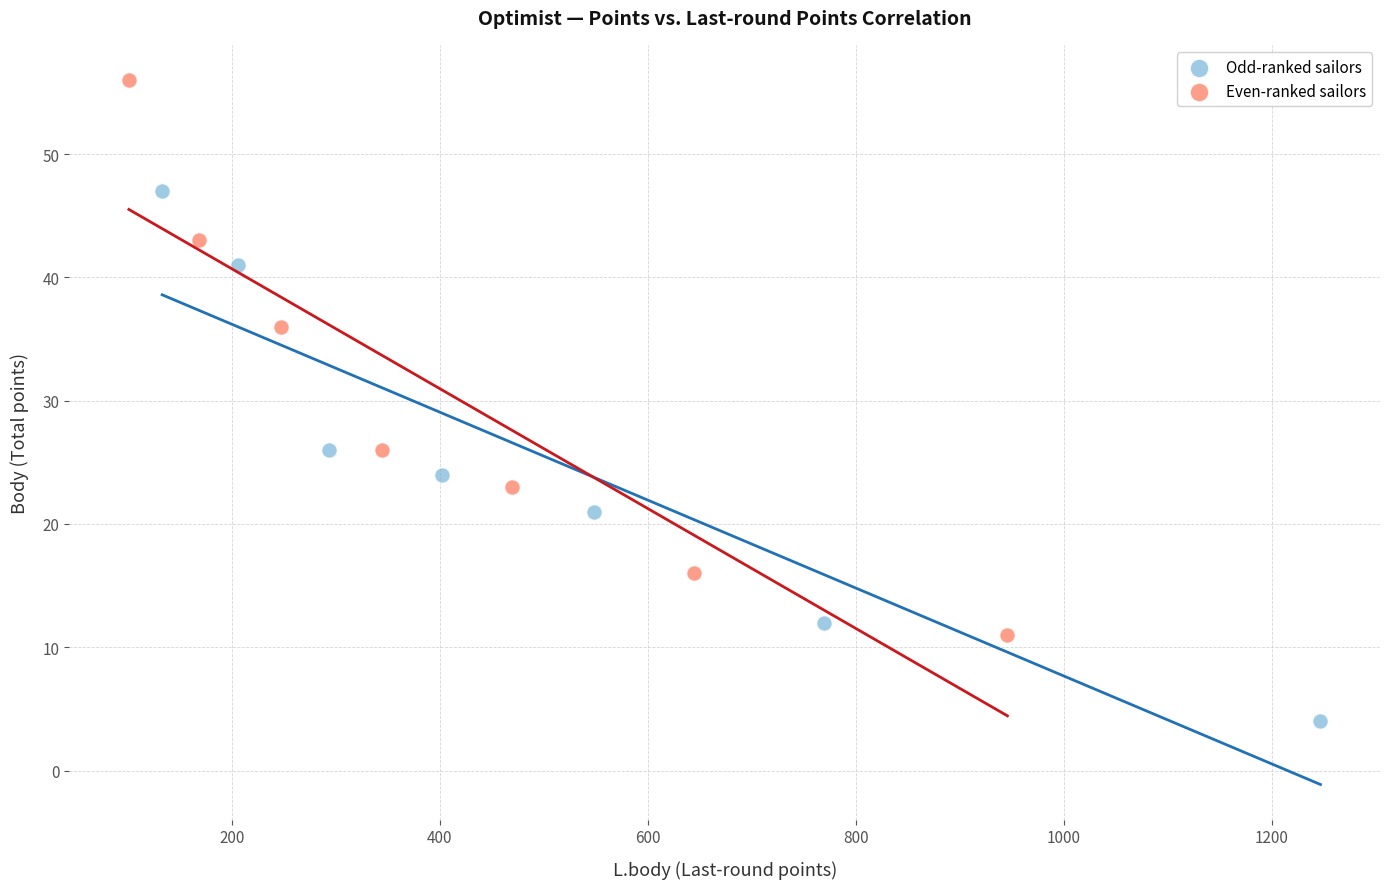

Which series reaches the minimum Y coordinate?

Odd-ranked sailors